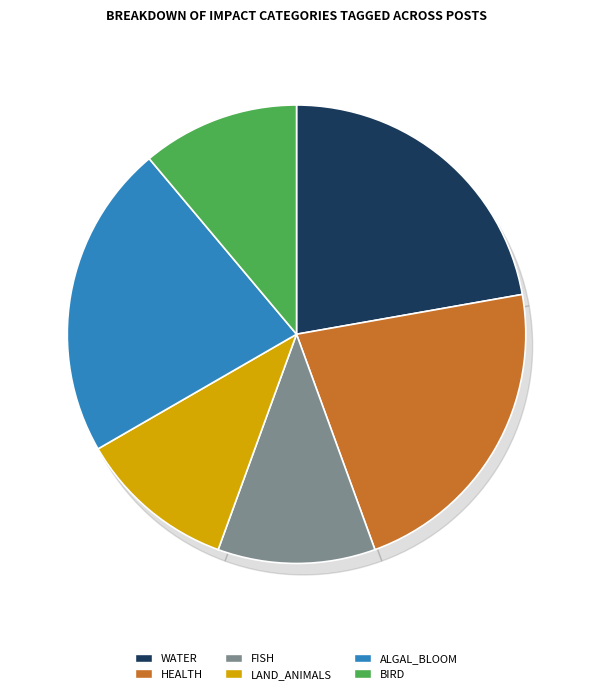

Which series changed the most between WATER and HEALTH?

FISH